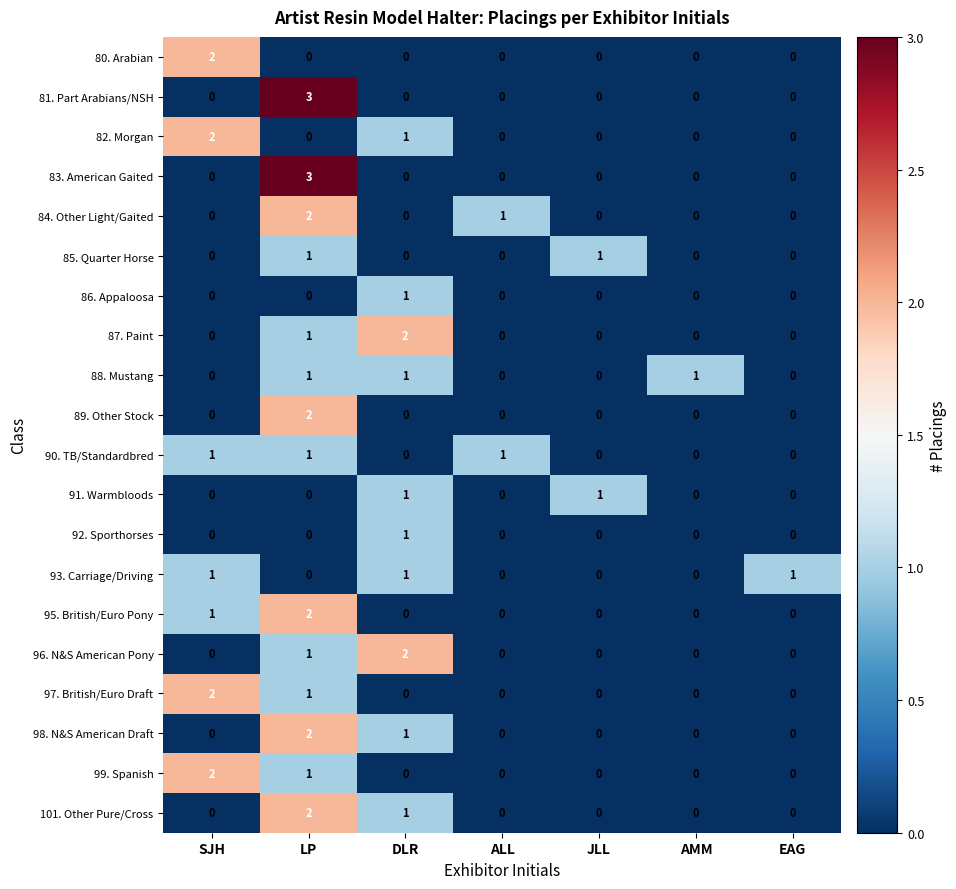

What is the greatest value displayed?

3